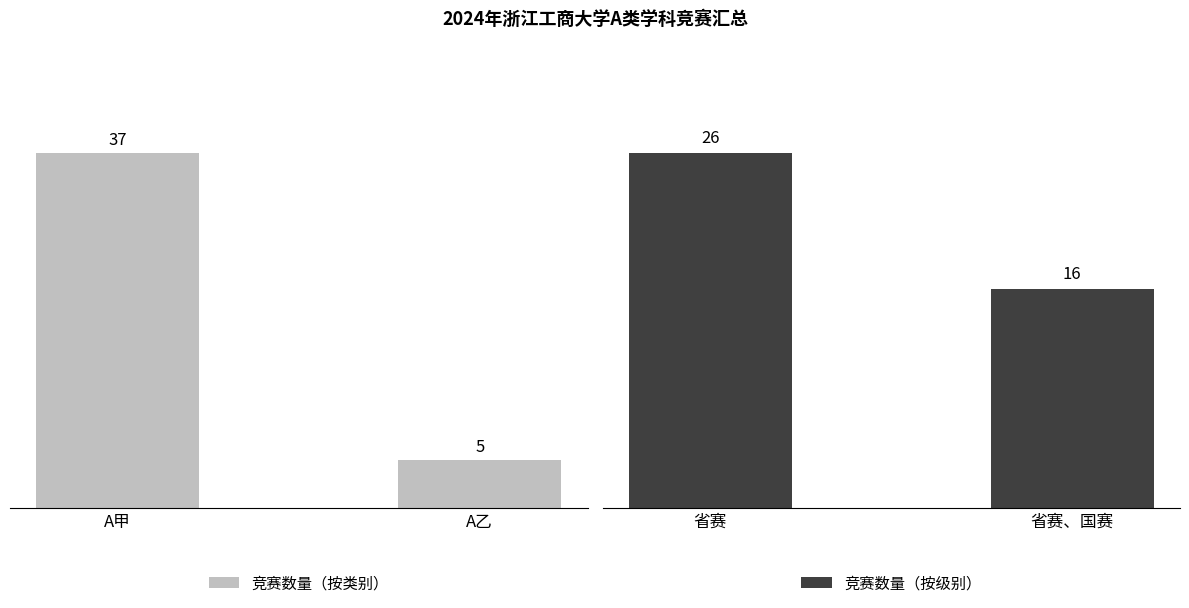

What is the value of the 竞赛数量（按类别） bar at the 2nd from the left?

5